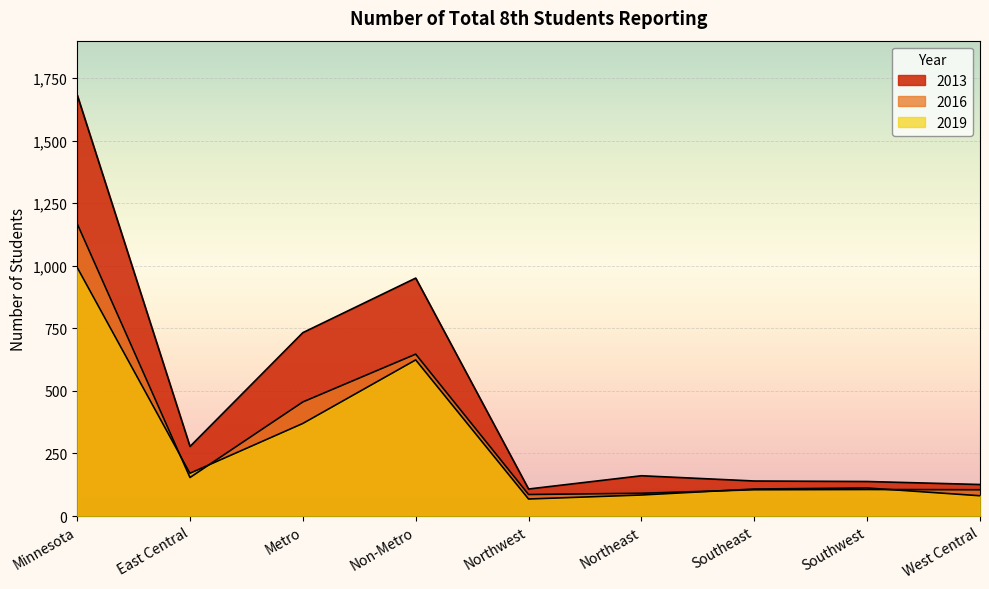

What is the difference between the maximum and minimum values in the 2019 series?

926